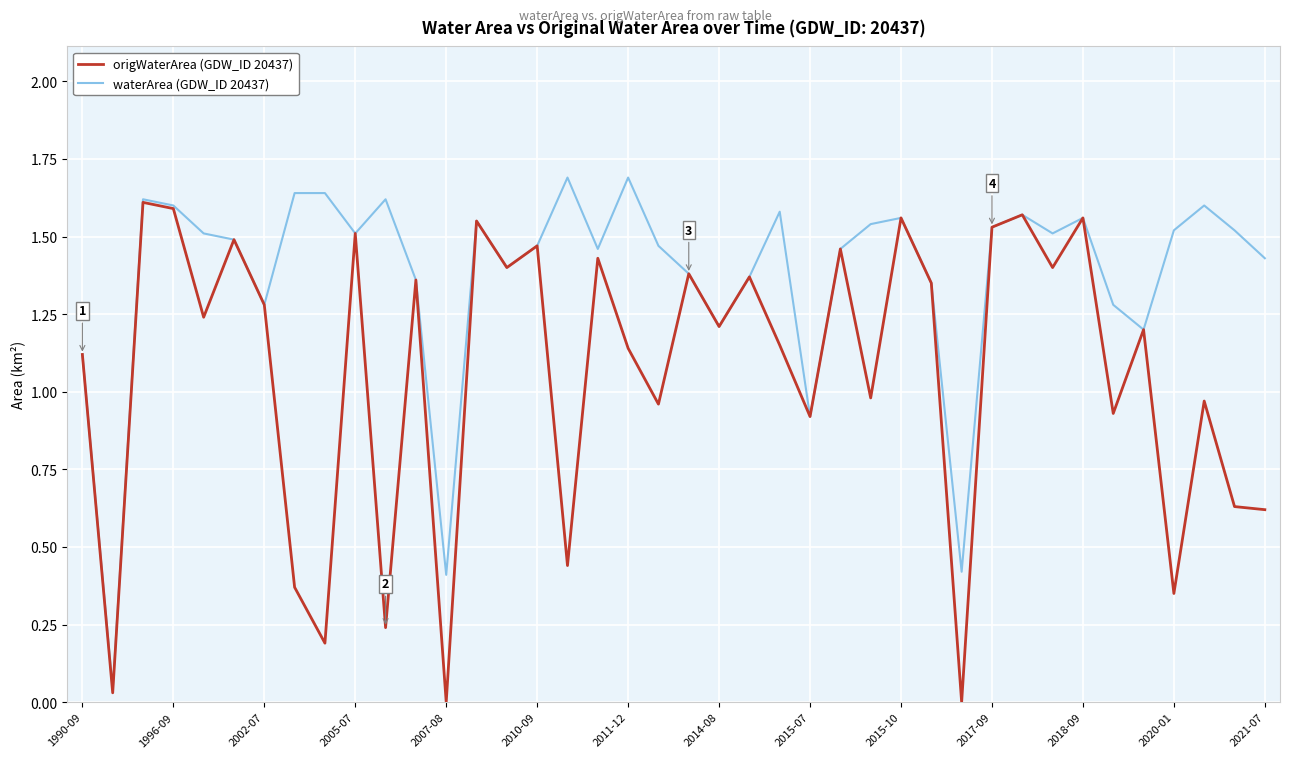

Which series has the largest total across all categories?

waterArea (GDW_ID 20437)